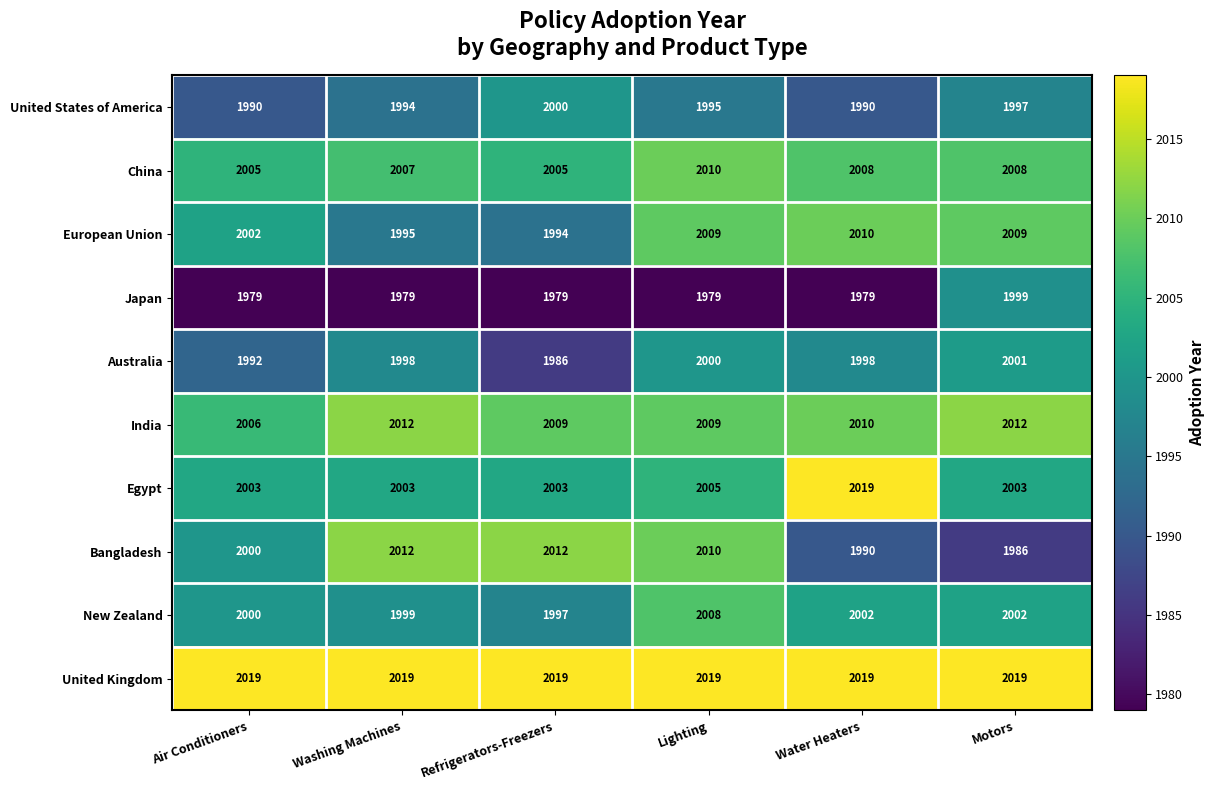

What is the smallest value displayed?

1979